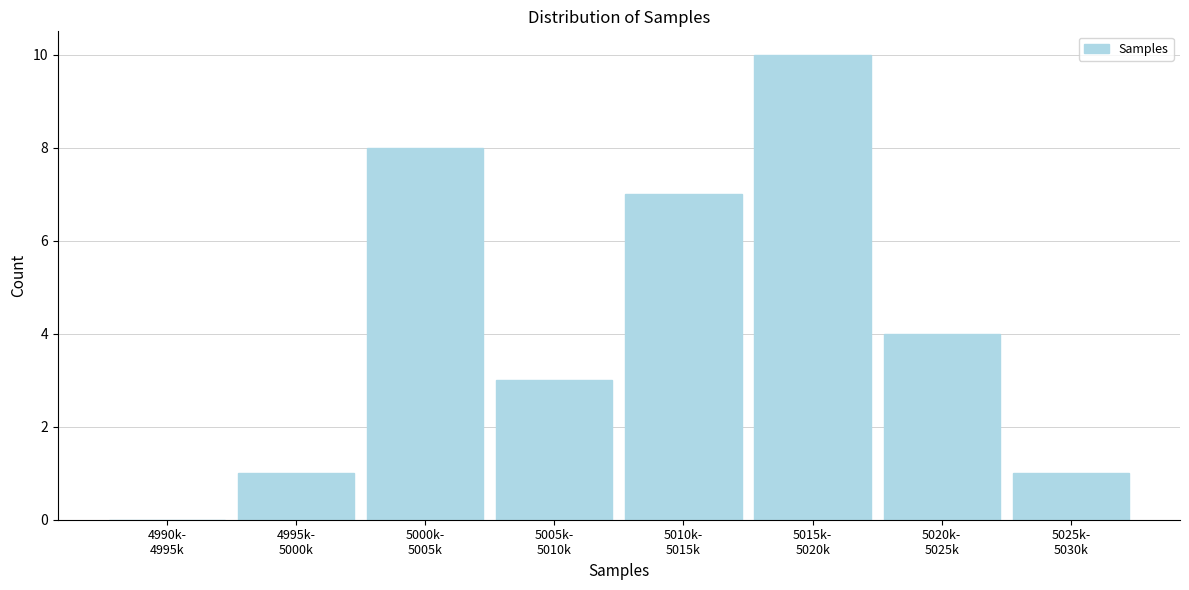

What is the maximum value shown in the chart?

10